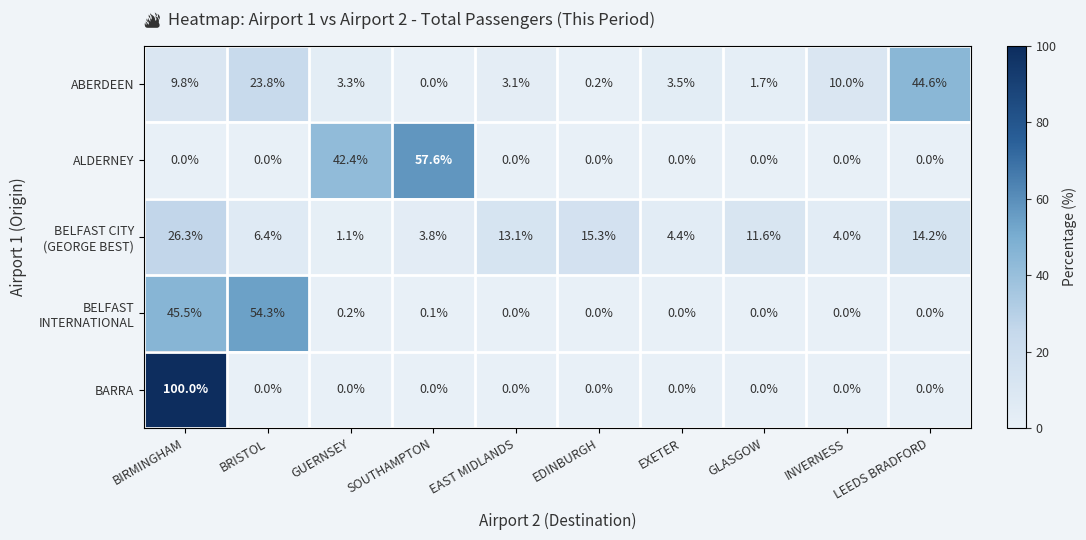

At which category is the sum across all series the highest?

BIRMINGHAM